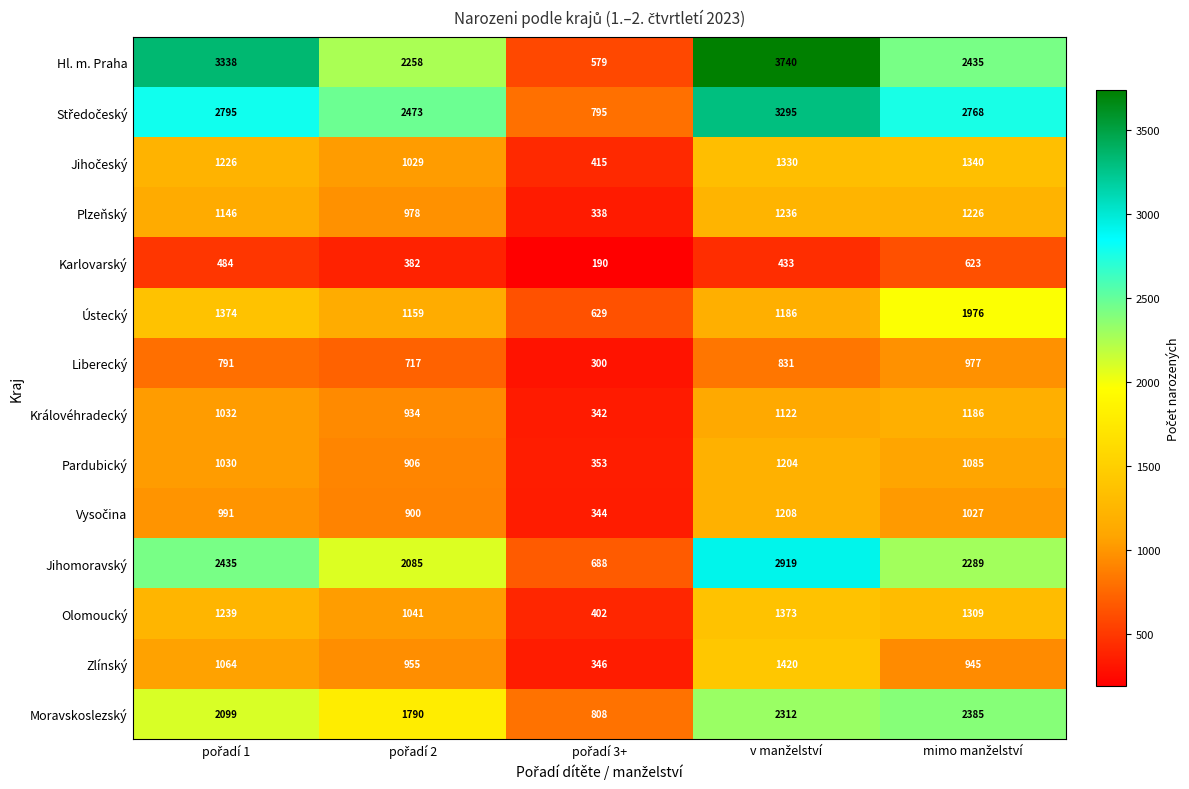

Which series has the largest total across all categories?

Hl. m. Praha